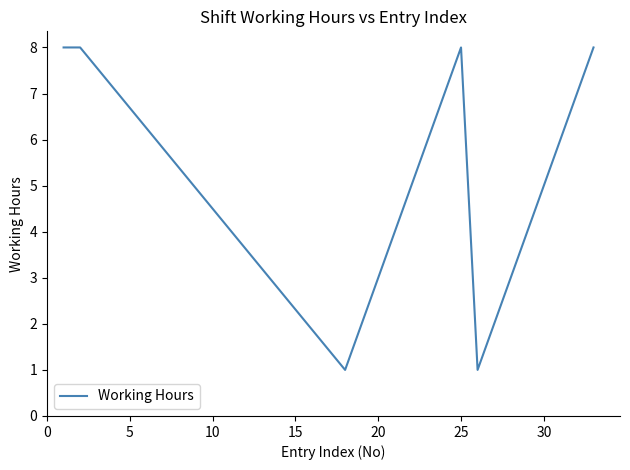

What is the difference between the maximum and minimum values?

7